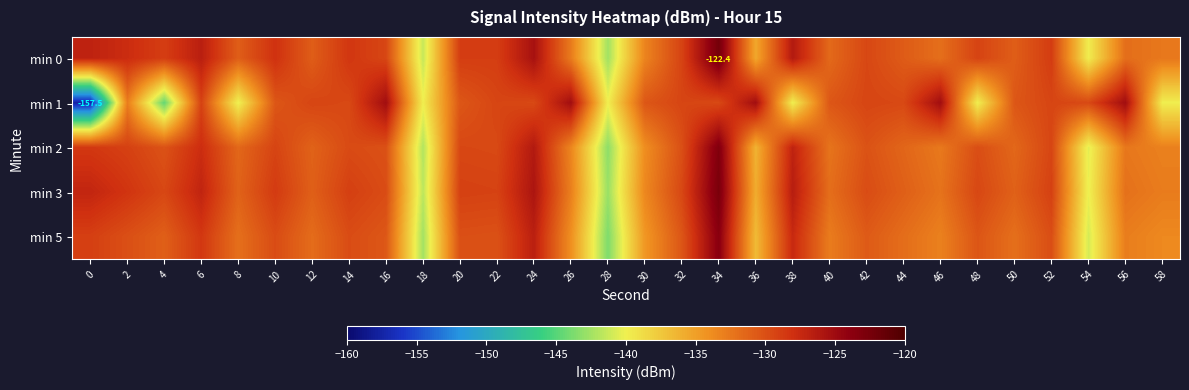

What is the greatest value displayed?

-122.4